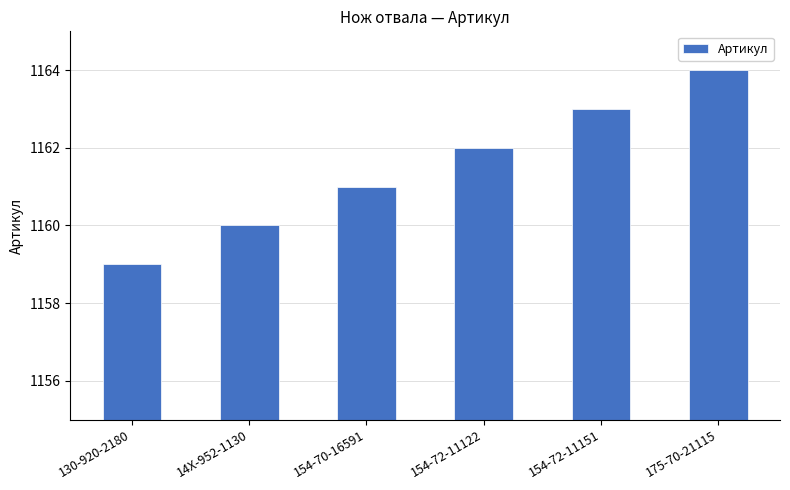

Read the value at 154-70-16591.

1161